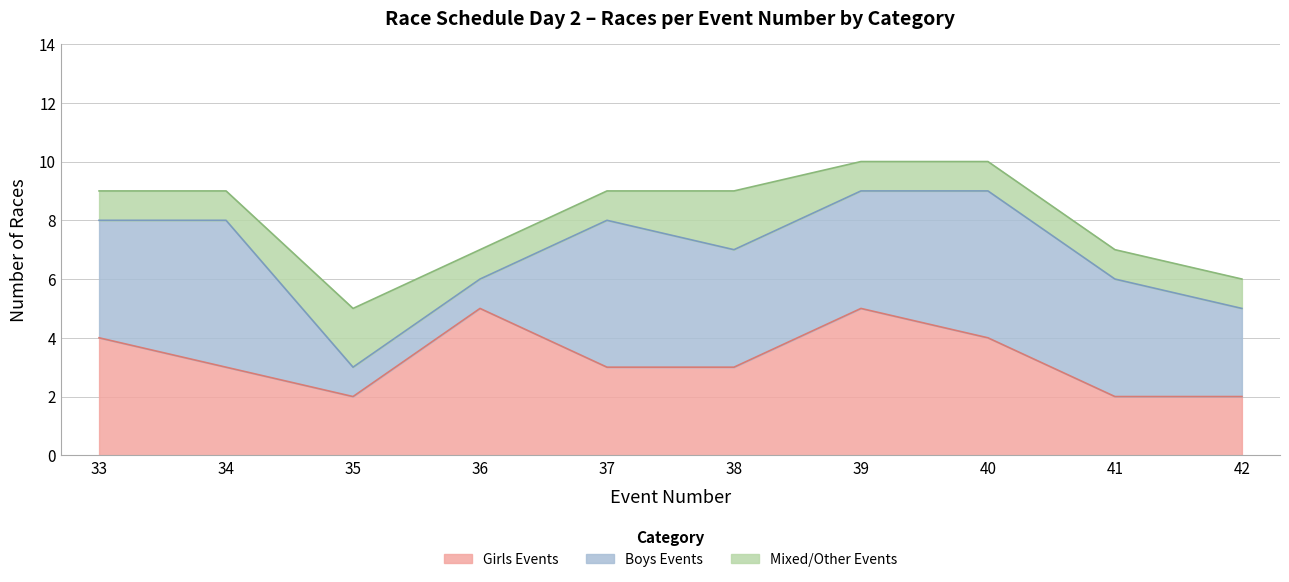

Is the value of Girls Events at 40 greater than the value of Mixed/Other Events at 35?

Yes